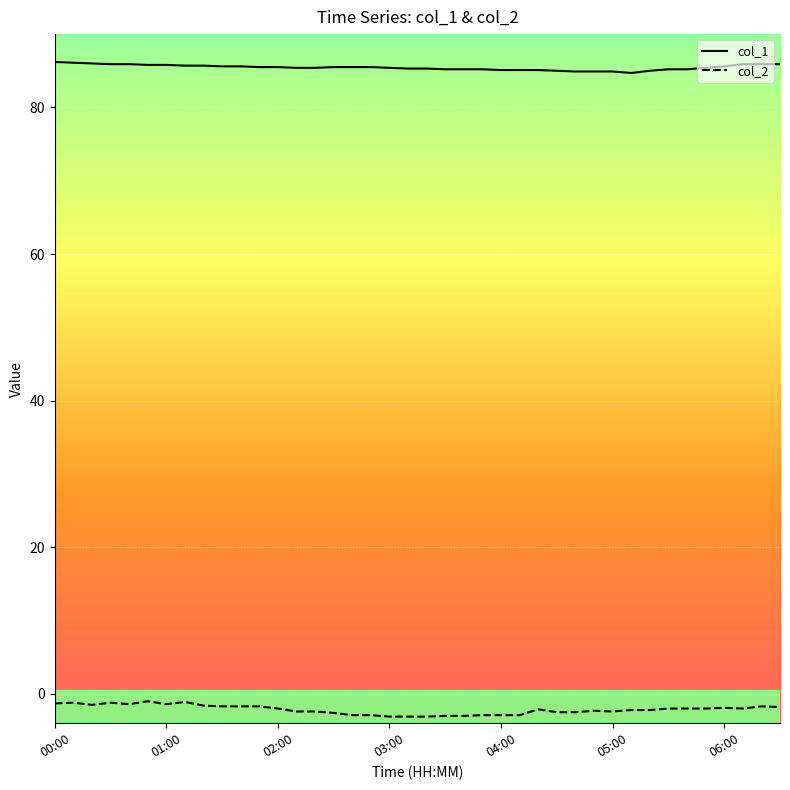

Rank the series by their average value, from highest to lowest.

col_1, col_2